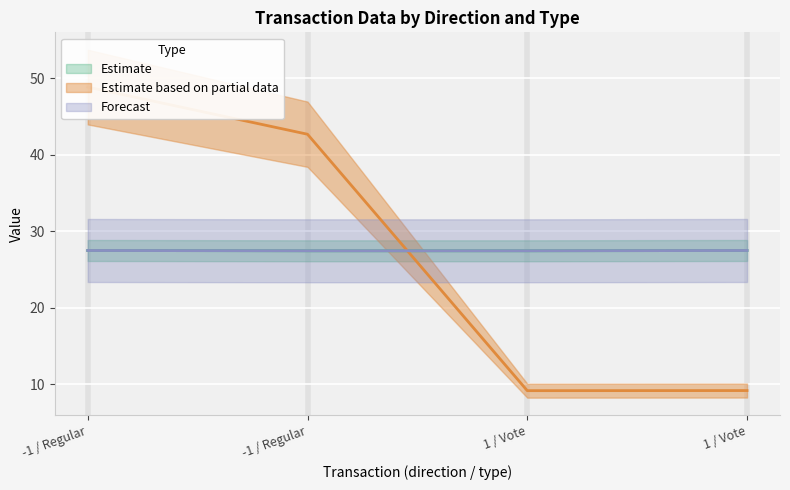

Which series changed the most between -1 / Regular and 1 / Vote?

io_index